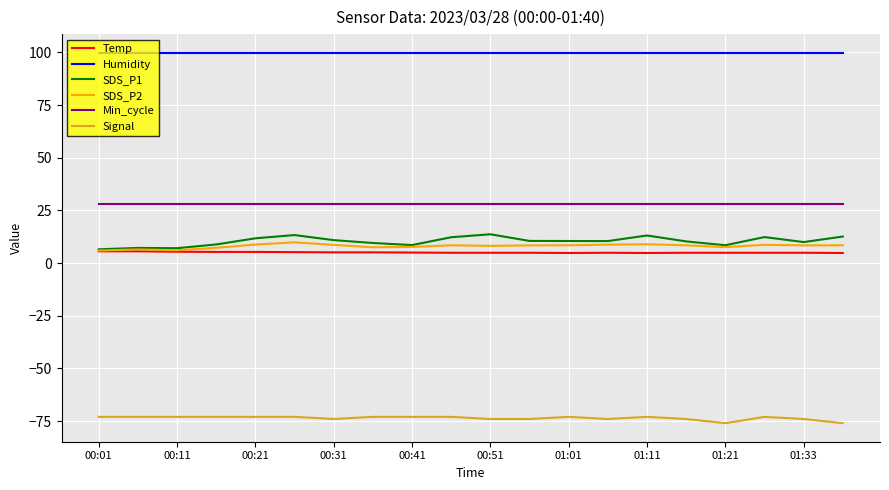

Is this an area chart (filled region under the line)?

No